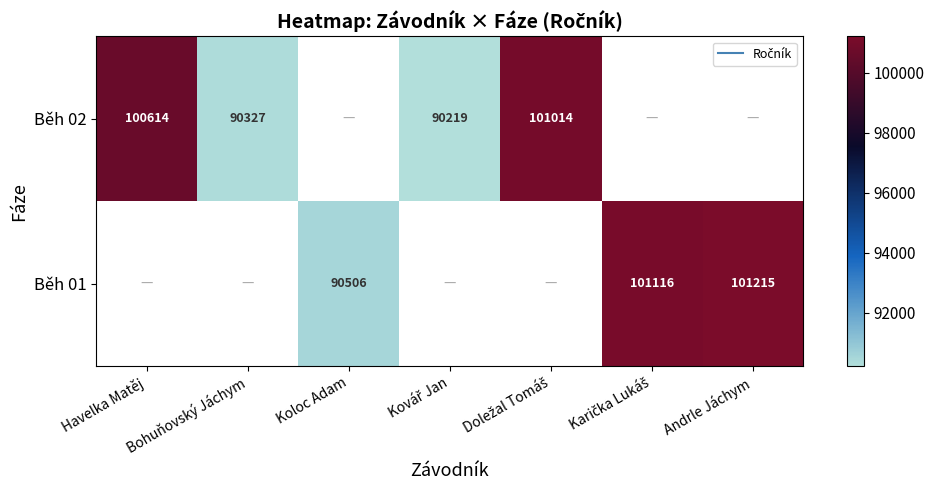

Which category has the lowest value in the Běh 02 series?

Kovář Jan